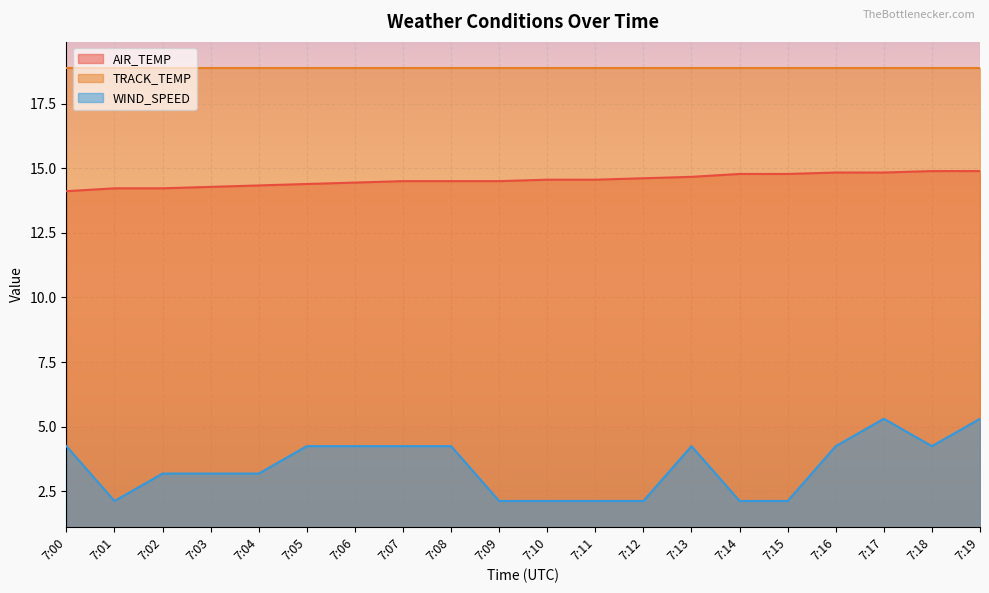

Which label corresponds to the largest value in the chart?

7:18